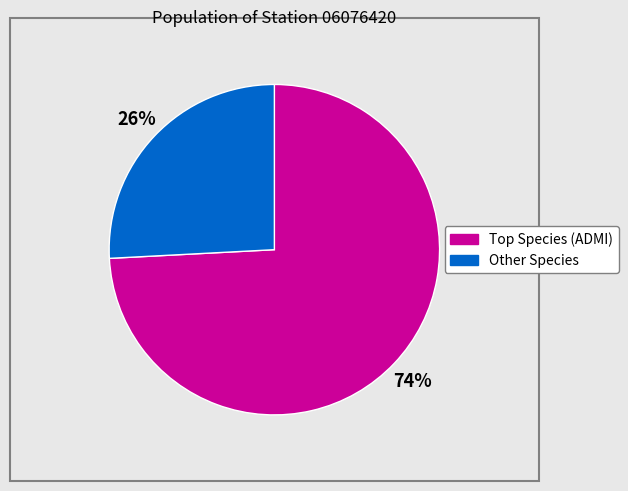

To the nearest percent, what is the difference between the largest and smallest slice percentages?

48%